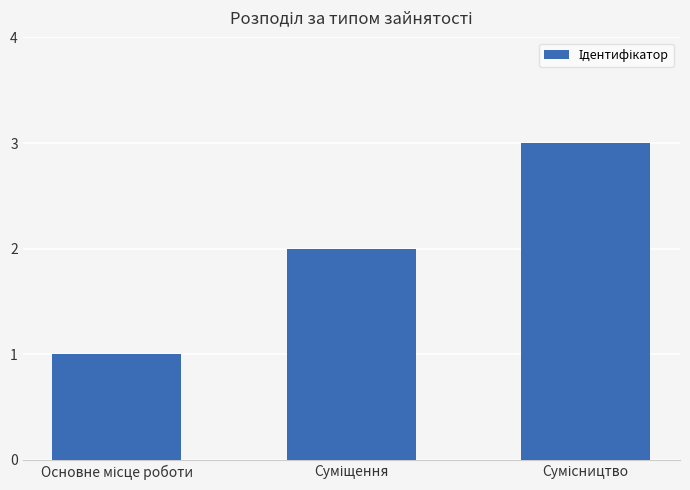

What is the greatest value displayed?

3